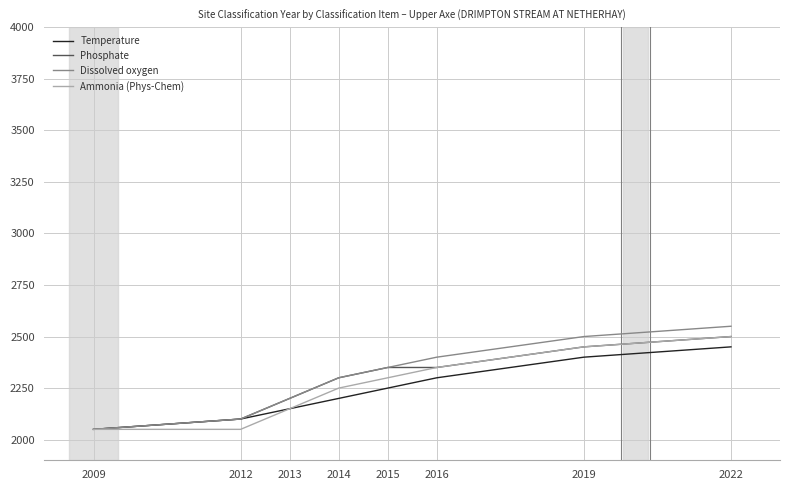

What is the minimum value shown in the chart?

2050